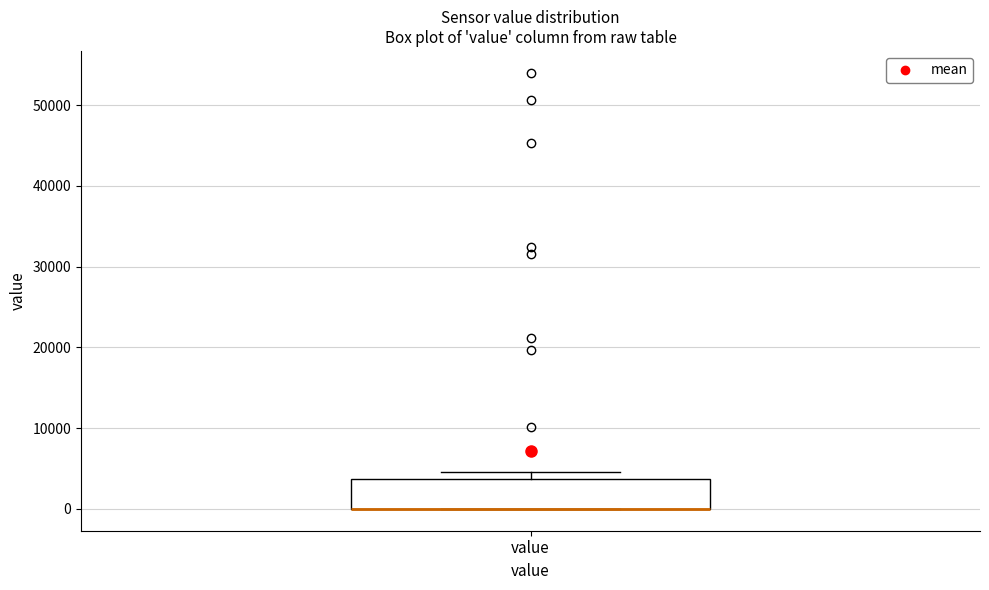

Read this box plot against the y-axis: the position of the median line, the range covered by the box, and the ends of both whiskers. The values are not printed on the chart, so give them approximately, as read against the axis.

median 0 (drawn on the box's lower edge), box 0 to 4000, whiskers 0 to 5000